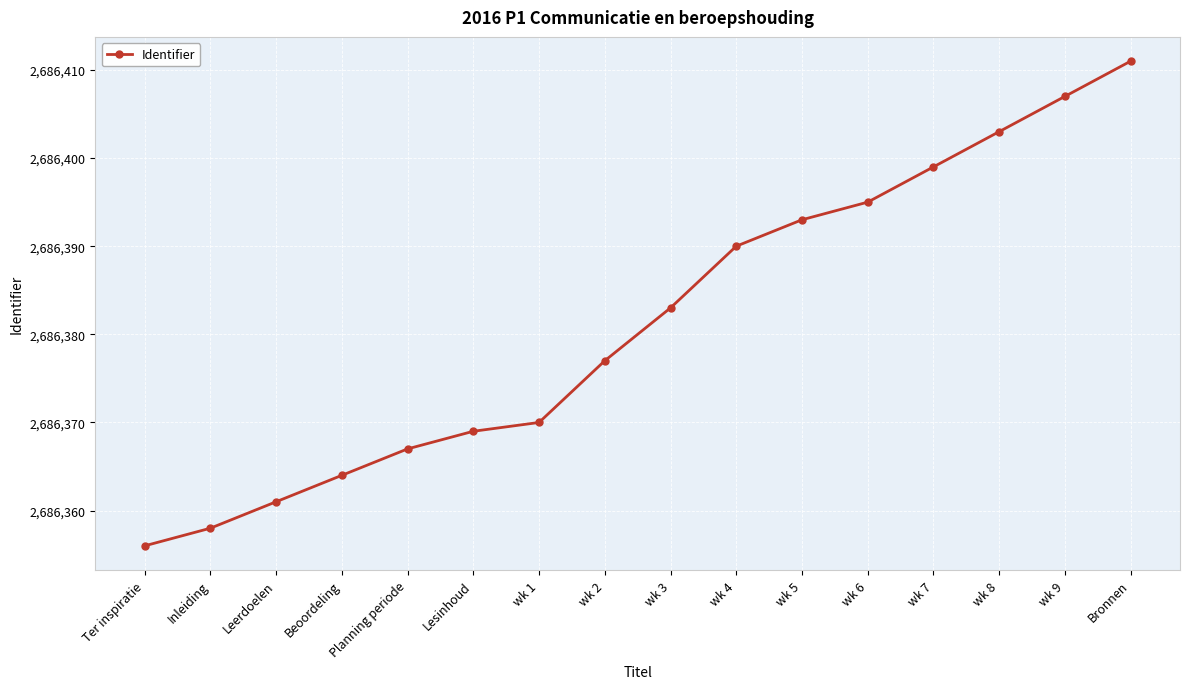

The chart shows a value of 1769727 at wk 9. True or false?

False